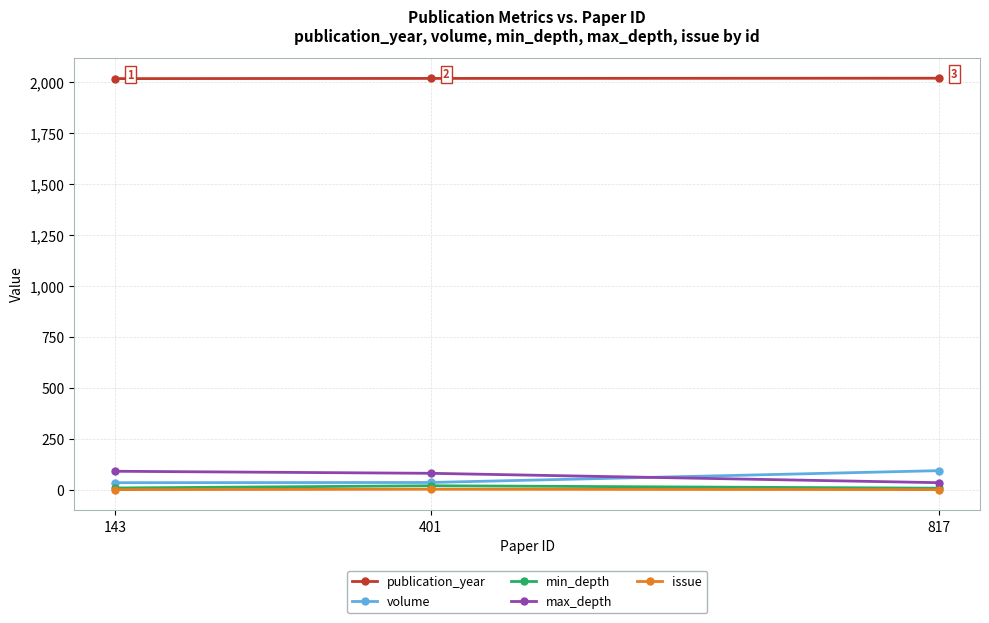

What is the highest value of the publication_year series?

2018